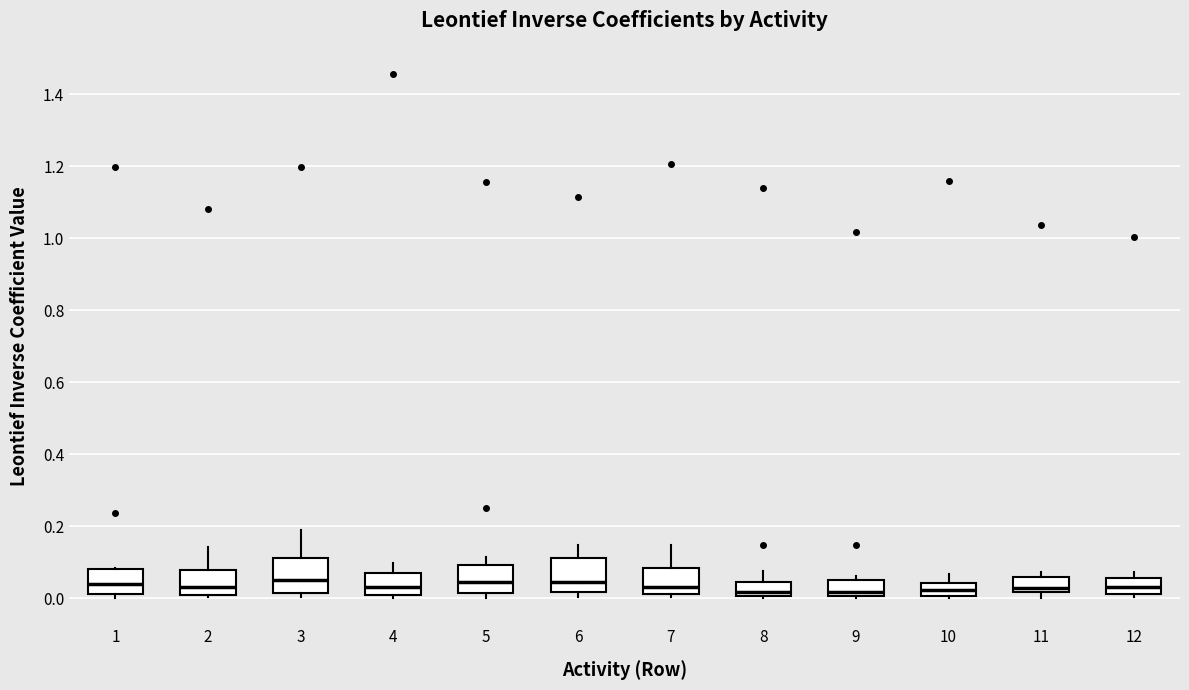

Reading left to right, read every box against the y-axis: the position of its median line, the range the box covers, and the ends of its whiskers. The values are not printed on the chart, so give them approximately, as read against the axis.

1: median 0.04, box 0.02 to 0.08, whiskers 0.00 to 0.08
2: median 0.04, box 0.00 to 0.08, whiskers 0.00 (just below the box's lower edge) to 0.14
3: median 0.06, box 0.02 to 0.12, whiskers 0.00 to 0.20
4: median 0.04, box 0.02 to 0.06, whiskers 0.00 to 0.10
5: median 0.04, box 0.02 to 0.10, whiskers 0.00 to 0.12
6: median 0.04, box 0.02 to 0.12, whiskers 0.00 to 0.14
7: median 0.04, box 0.02 to 0.08, whiskers 0.00 to 0.14
8: median 0.02, box 0.00 to 0.04, whiskers 0.00 to 0.08
9: median 0.02, box 0.00 to 0.04, whiskers 0.00 to 0.06
10: median 0.02, box 0.00 to 0.04, whiskers 0.00 to 0.06
11: median 0.02 (just above the box's lower edge), box 0.02 to 0.06, whiskers 0.00 to 0.08
12: median 0.04, box 0.02 to 0.06, whiskers 0.00 to 0.08